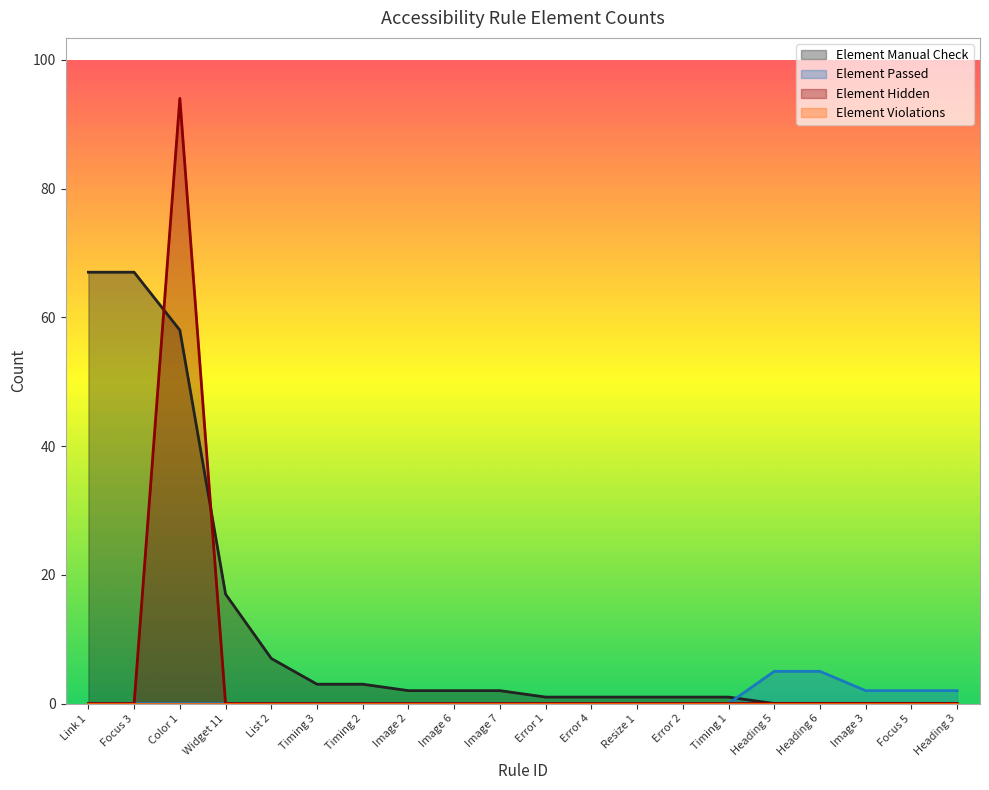

At which label is Element Manual Check closest to 33?

Widget 11